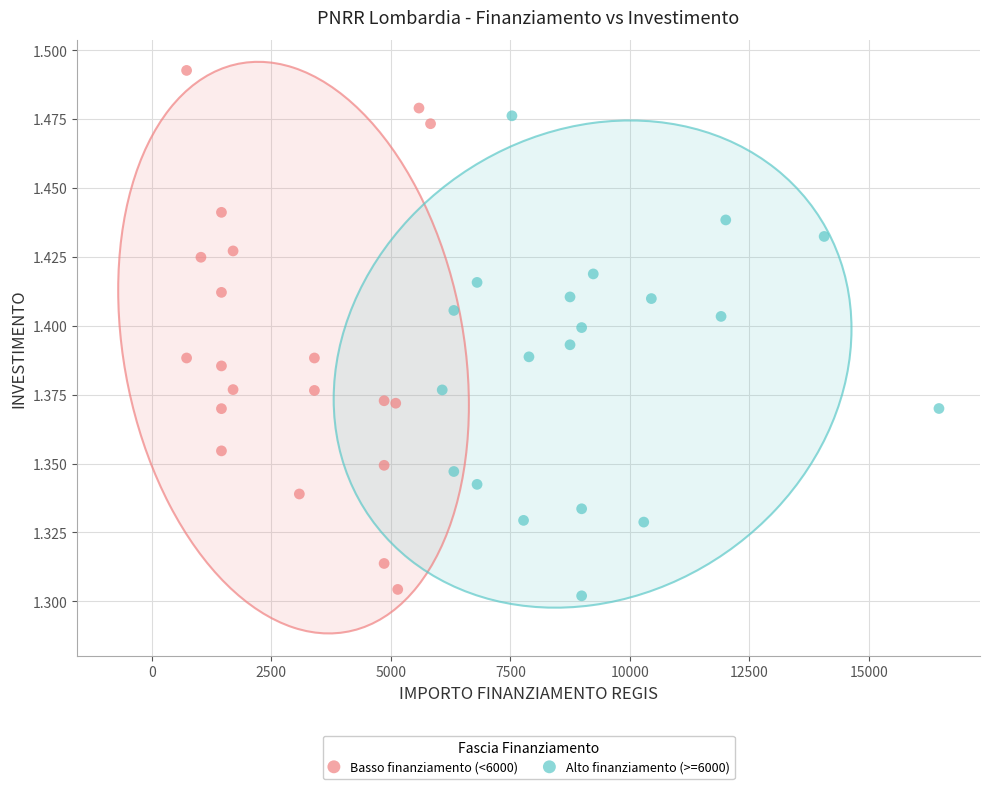

Which series contains the highest Y value?

Basso finanziamento (<6000)